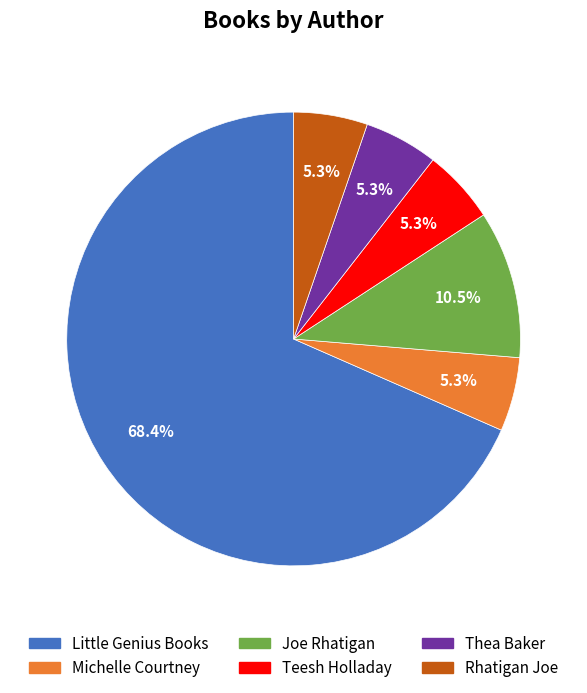

True or false: Joe Rhatigan accounts for 25% of the total.

False